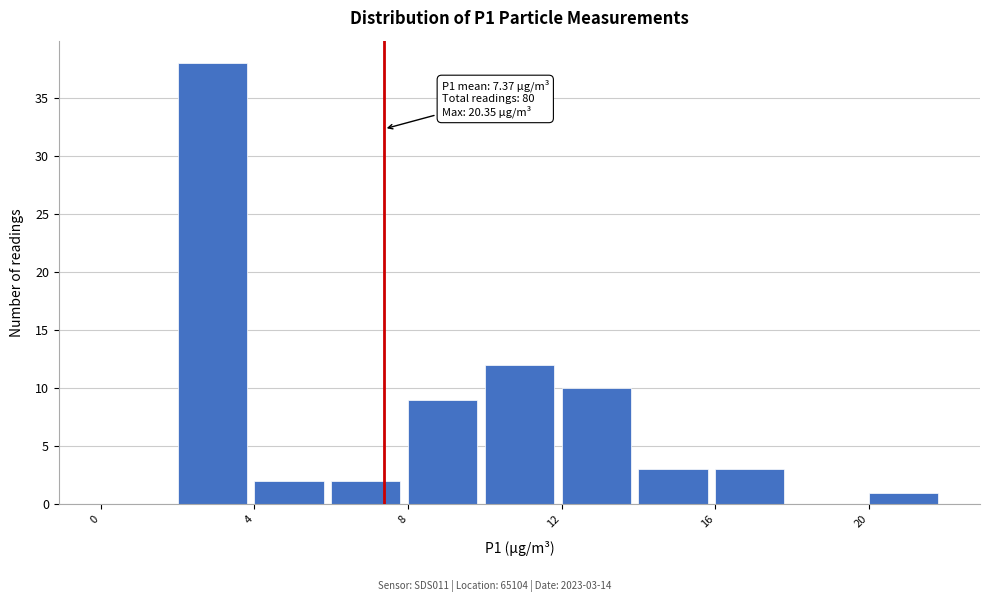

Which range on the x-axis has the tallest bar?

2 to 4